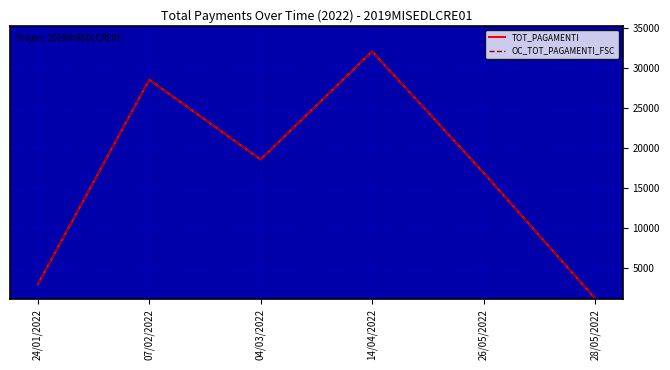

Does the chart display data point markers on the line(s)?

No